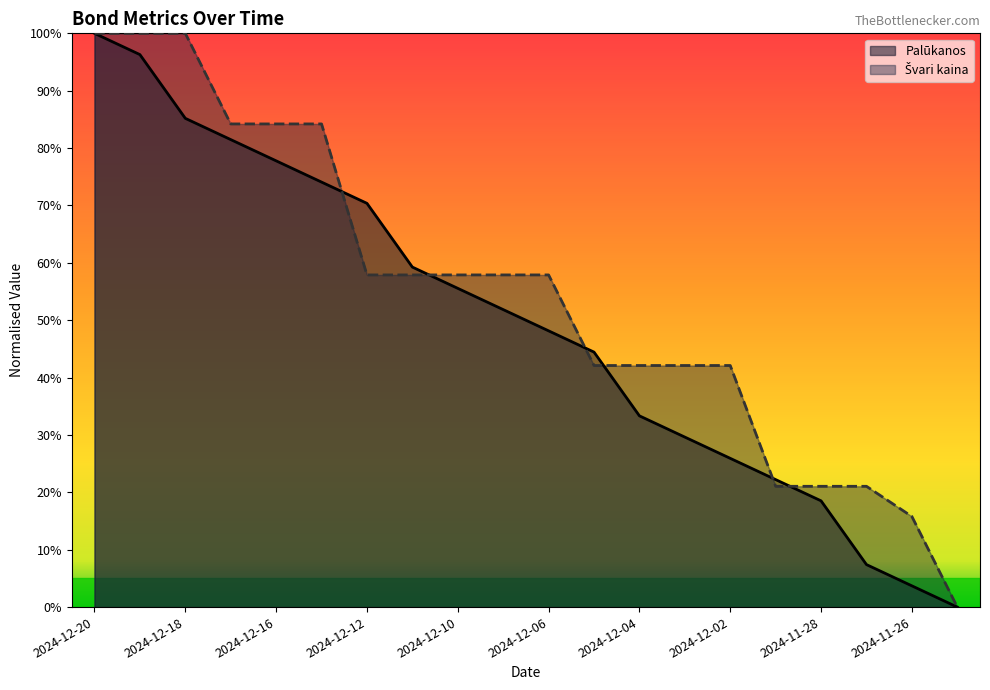

Between 2024-12-19 and 2024-11-25, which is larger?

2024-12-19